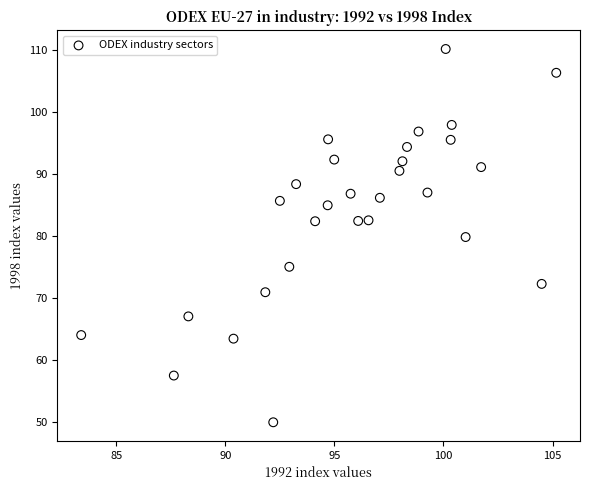

What is the range of X values (max minus min)?

21.8